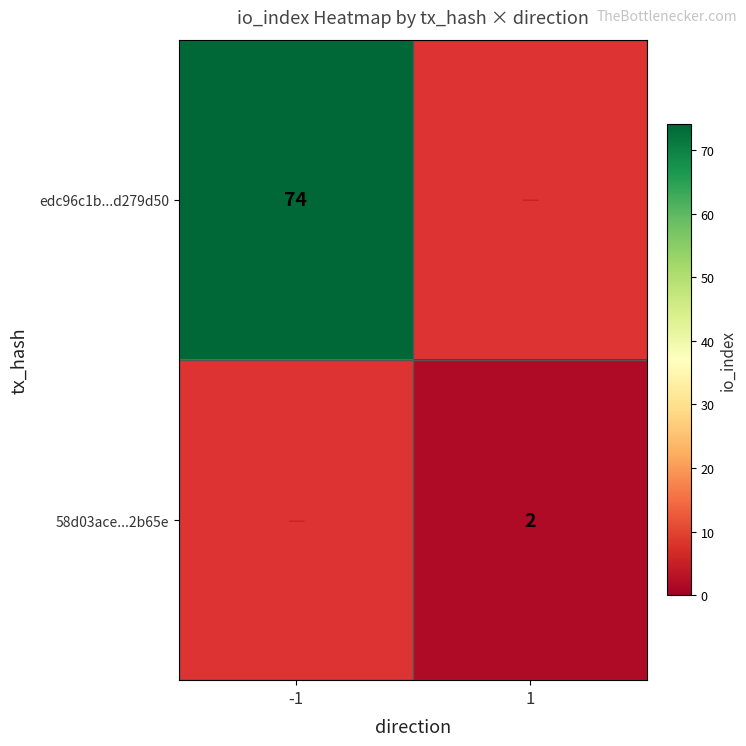

At how many categories does at least one series exceed 65?

1